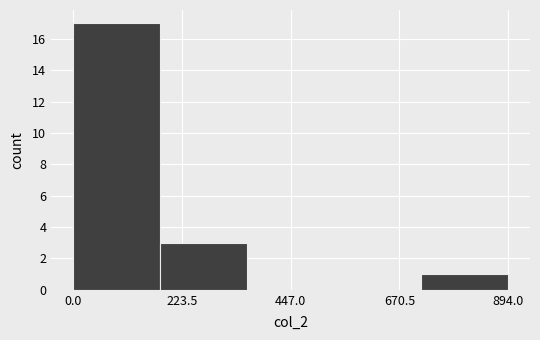

Around what value on the x-axis is the tallest bar? Give the approximate position of its centre, as read against the axis.

100